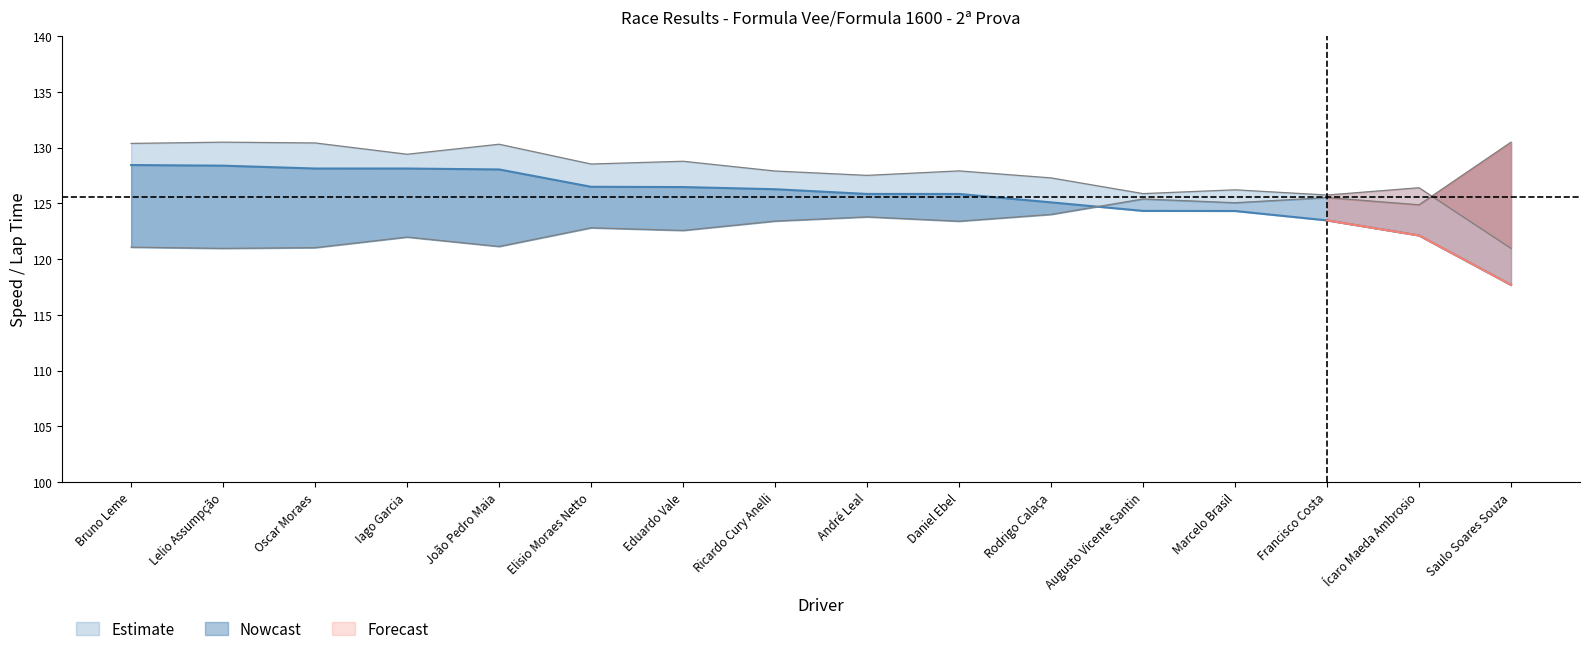

The Average Speed series shows 221.6 at Ricardo Cury Anelli. True or false?

False